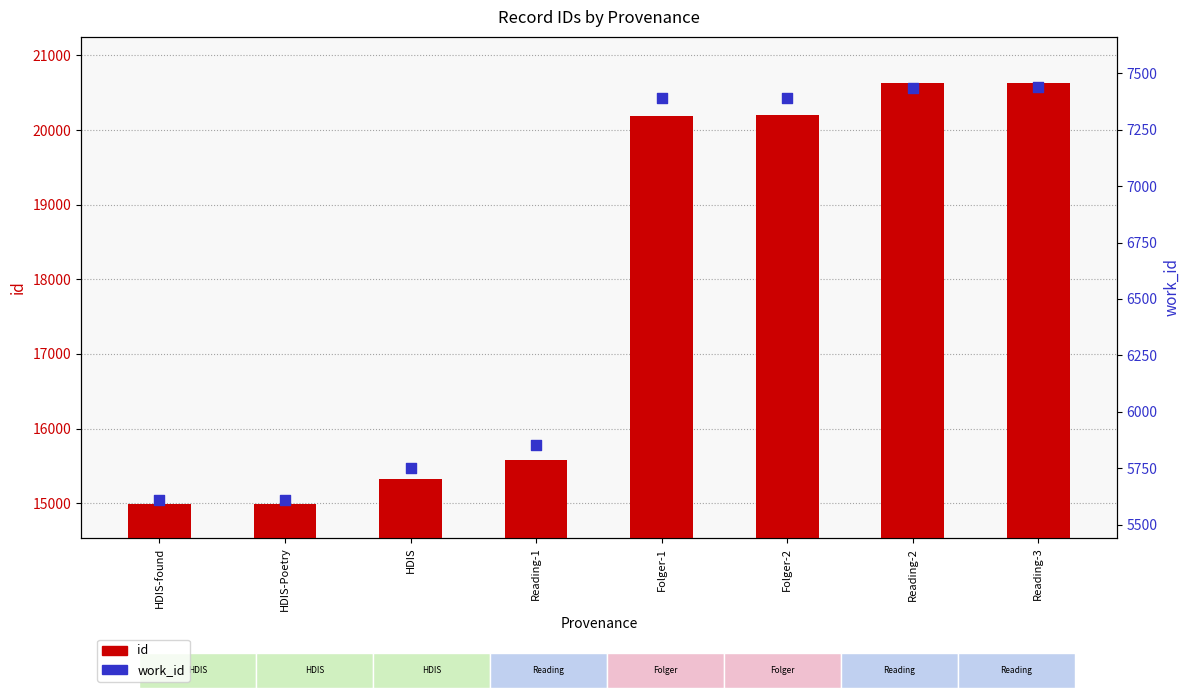

At which category is the sum across all series the highest?

Reading-3